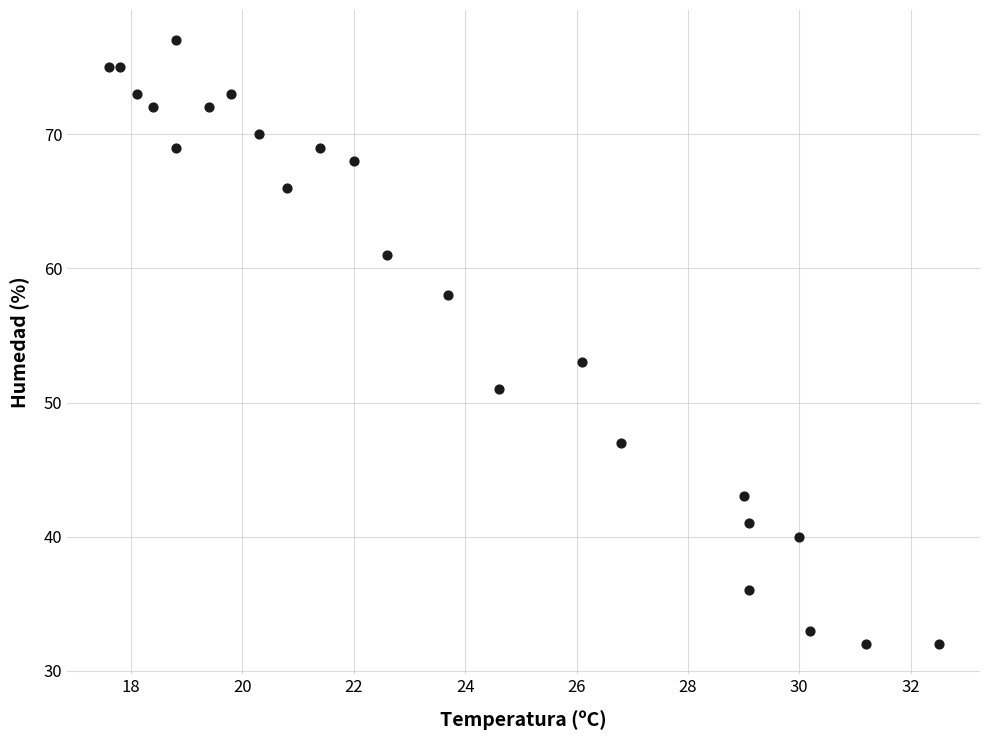

What Y value in the scatter plot is closest to 54?

53